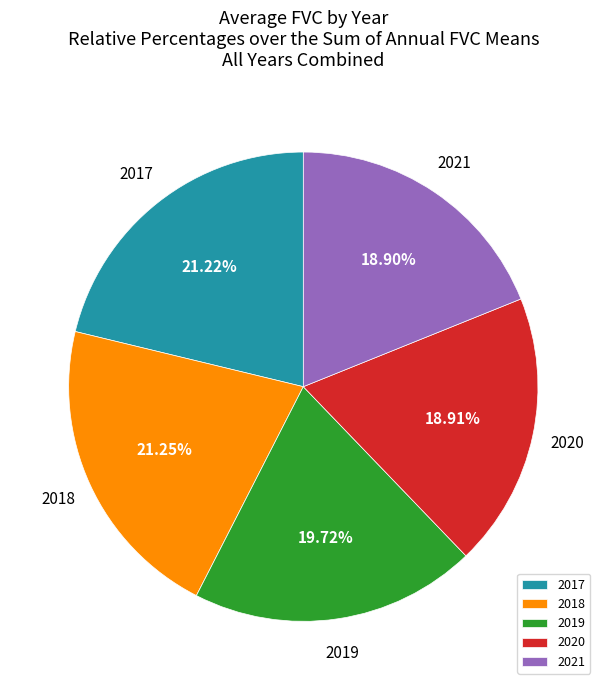

What is the ratio of the value at 2019 to the value at 2018?

0.9